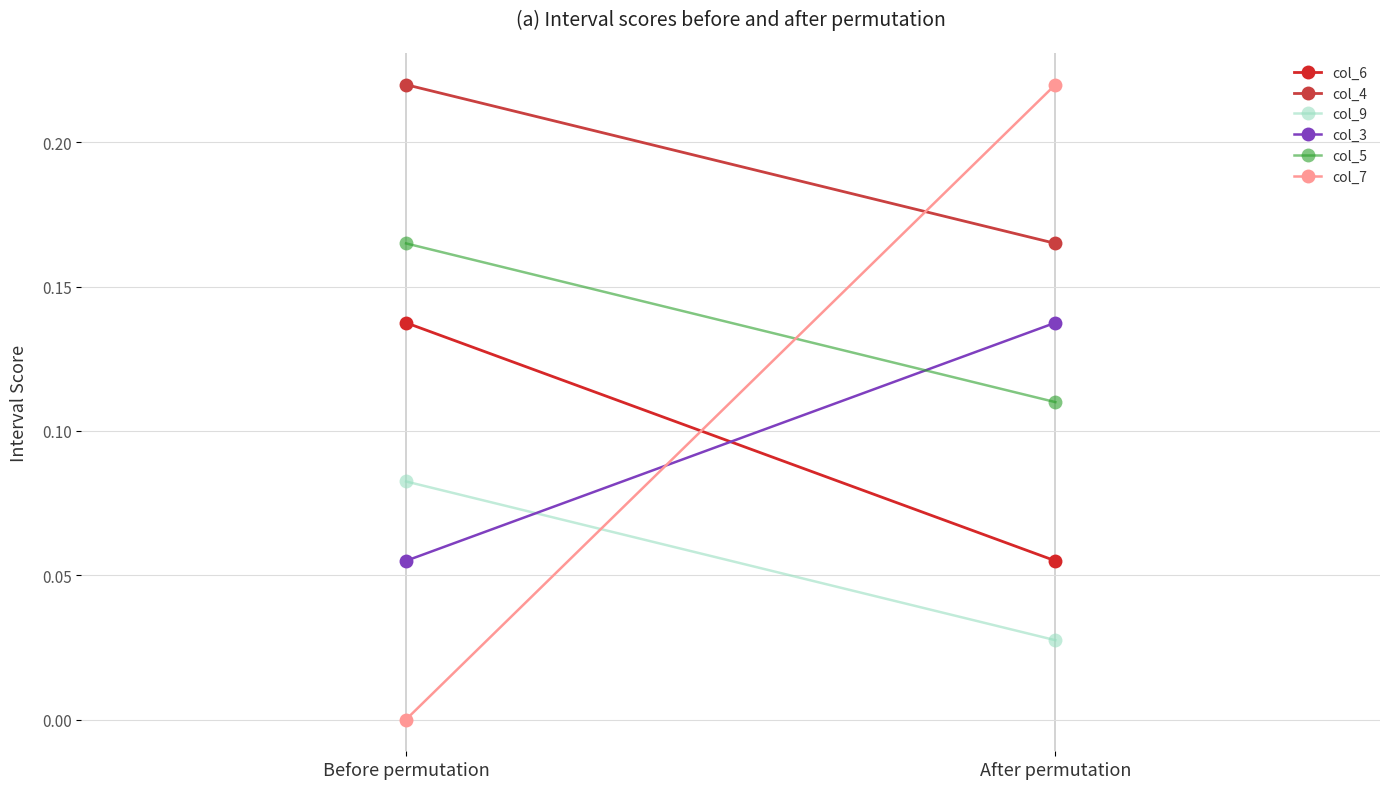

How many col_7 values are between 0 and 1?

2